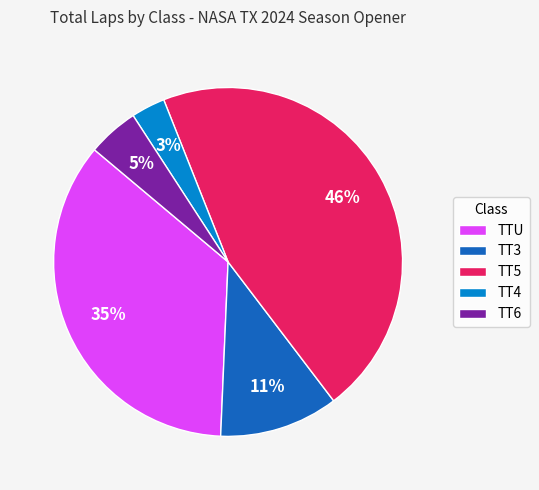

To the nearest percent, what percentage of the pie is TT5?

46%